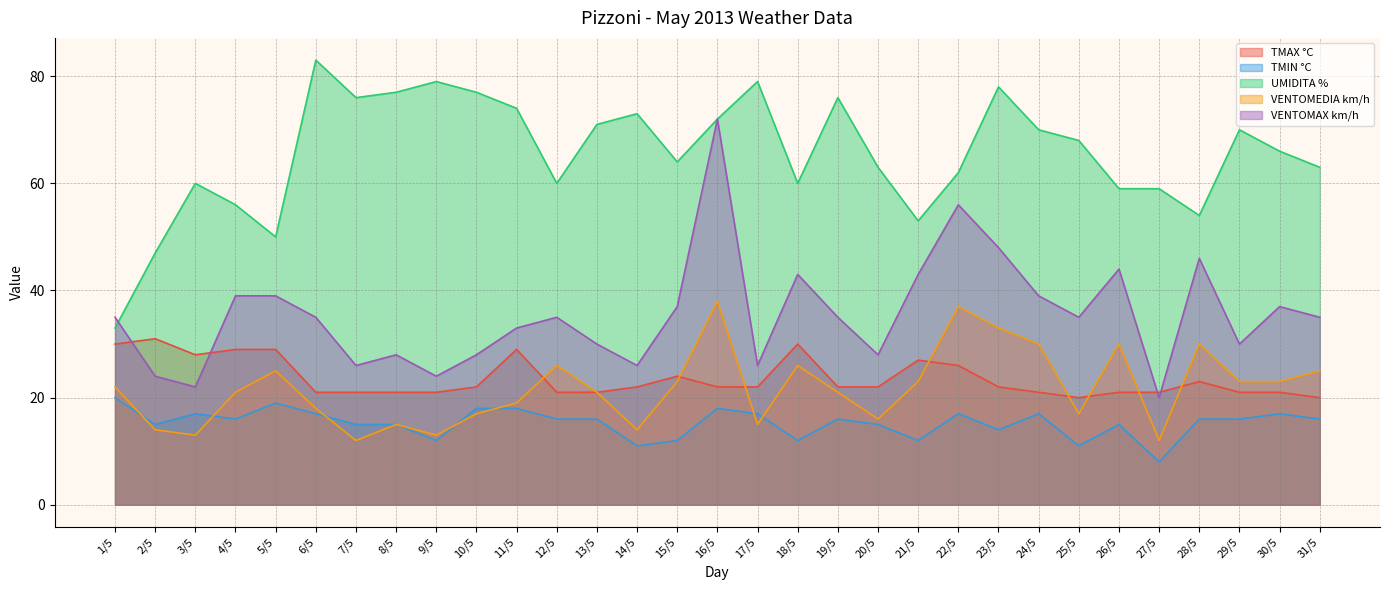

Reading left to right, what are all the values shown in this chart?

TMAX °C: 30	31	28	29	29	21	21	21	21	22	29	21	21	22	24	22	22	30	22	22	27	26	22	21	20	21	21	23	21	21	20
TMIN °C: 20	15	17	16	19	17	15	15	12	18	18	16	16	11	12	18	17	12	16	15	12	17	14	17	11	15	8	16	16	17	16
UMIDITA %: 33	47	60	56	50	83	76	77	79	77	74	60	71	73	64	72	79	60	76	63	53	62	78	70	68	59	59	54	70	66	63
VENTOMEDIA km/h: 22	14	13	21	25	18	12	15	13	17	19	26	21	14	23	38	15	26	21	16	23	37	33	30	17	30	12	30	23	23	25
VENTOMAX km/h: 35	24	22	39	39	35	26	28	24	28	33	35	30	26	37	72	26	43	35	28	43	56	48	39	35	44	20	46	30	37	35